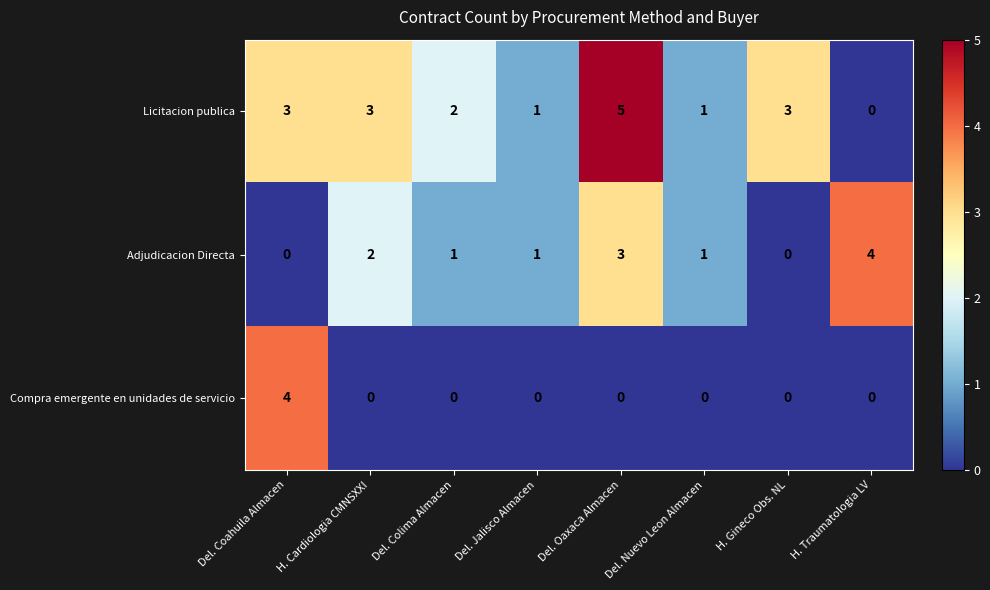

What is the spread (max minus min) of values at H. Gineco Obs. NL?

3